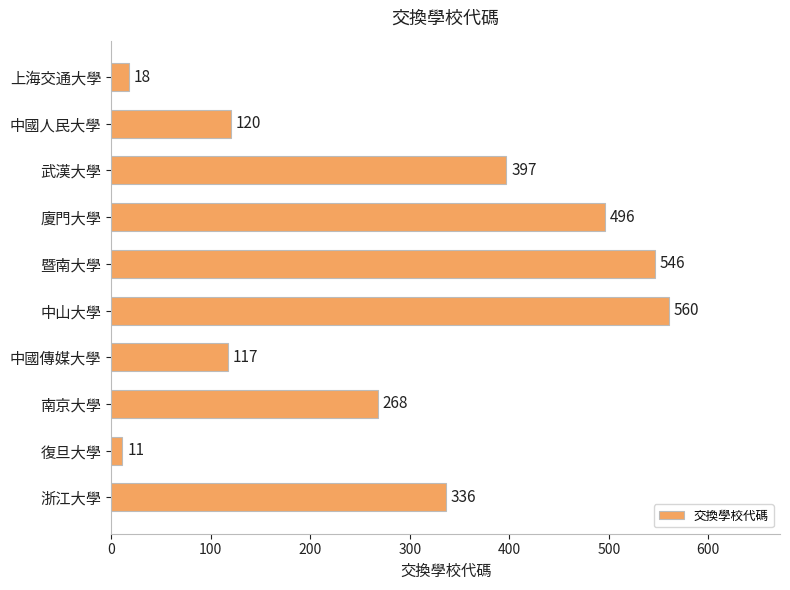

Does the chart contain stacked bars?

No